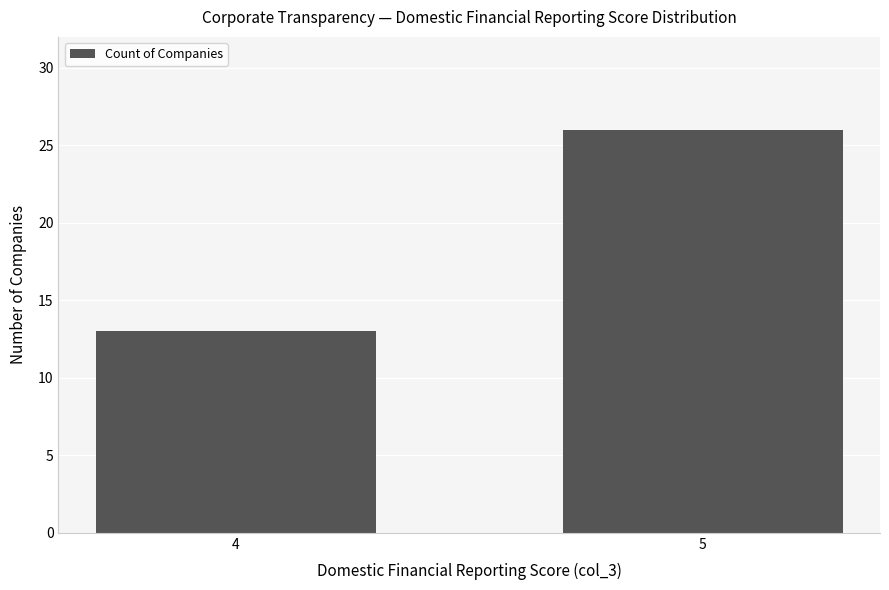

True or false: the data shows 17 at 5.

False